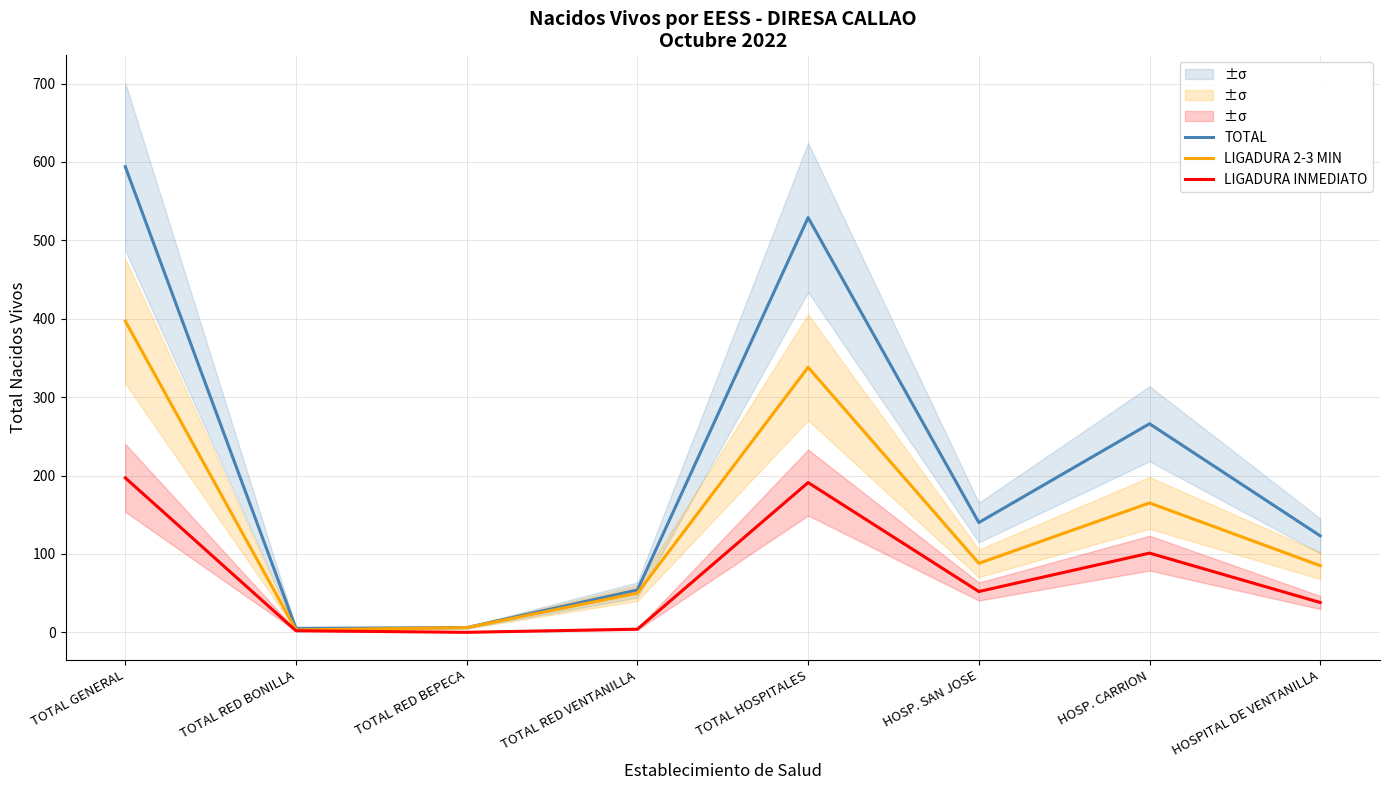

True or false: LIGADURA INMEDIATO has a value of 3 at TOTAL RED BONILLA.

False